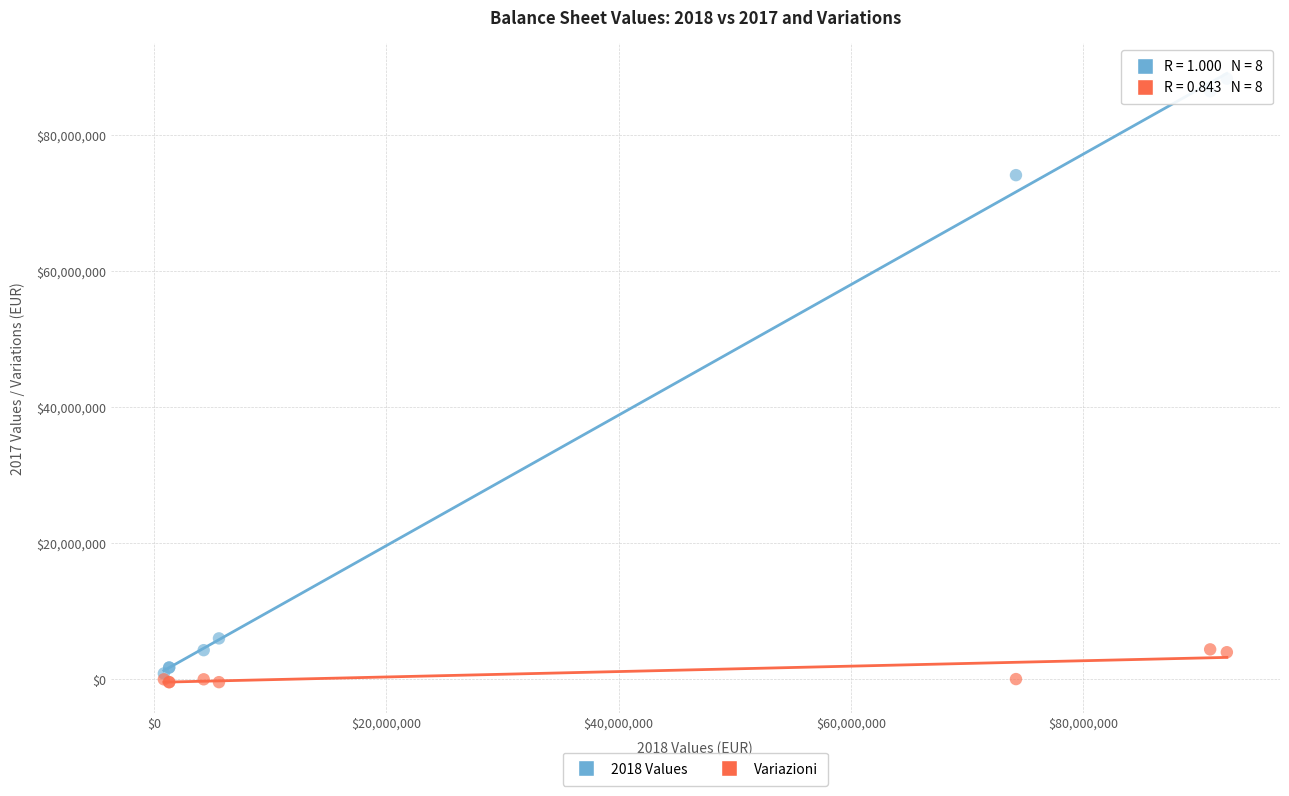

Across all series, what Y value is closest to 43966481?

74155797.0